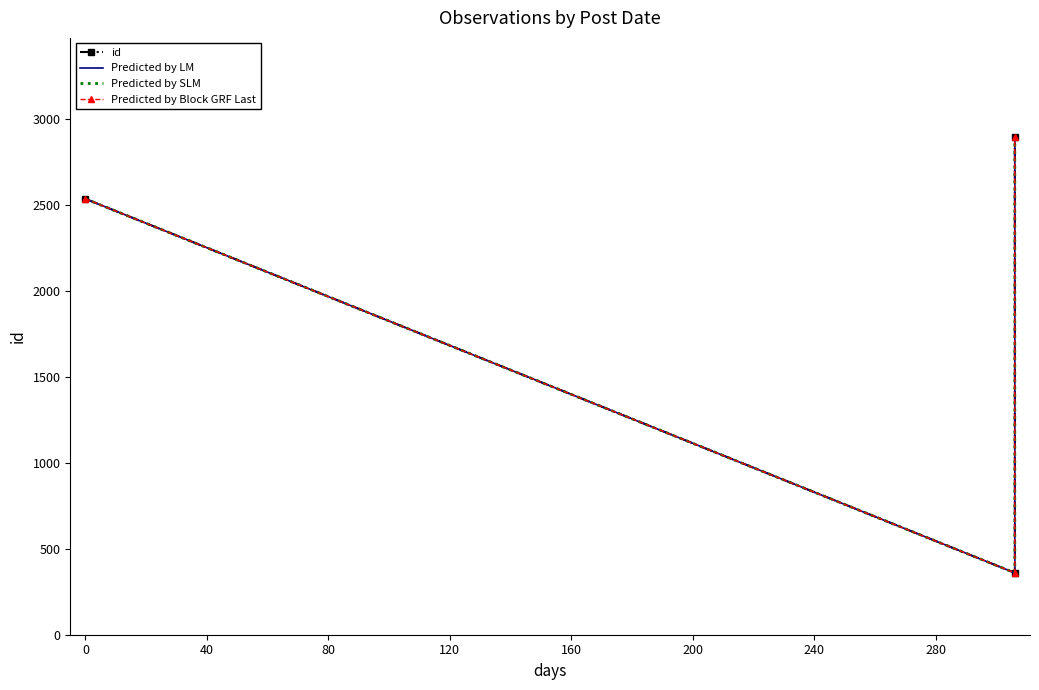

What is the highest value of the id series?

2895